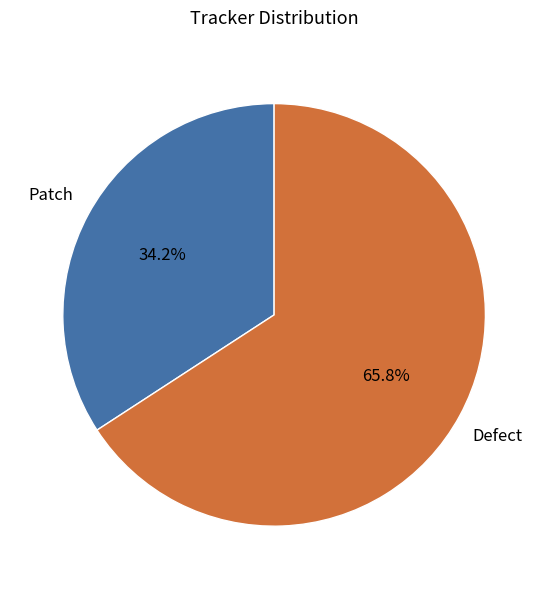

Is there any slice that represents more than half of the pie?

Yes